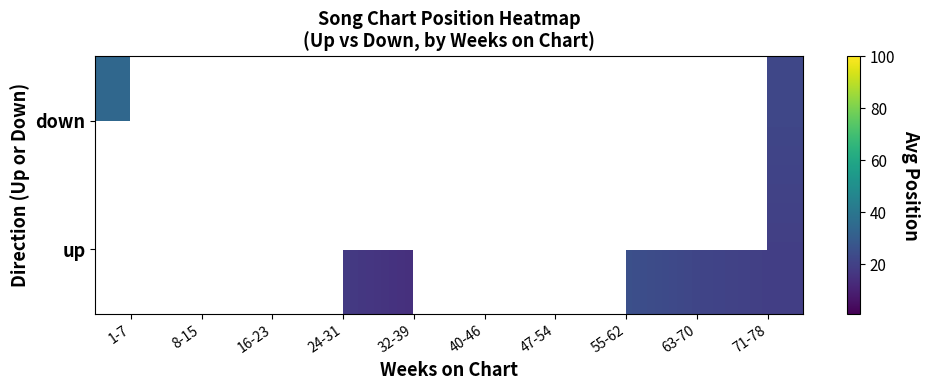

Which category has the highest value in the down series?

1-7